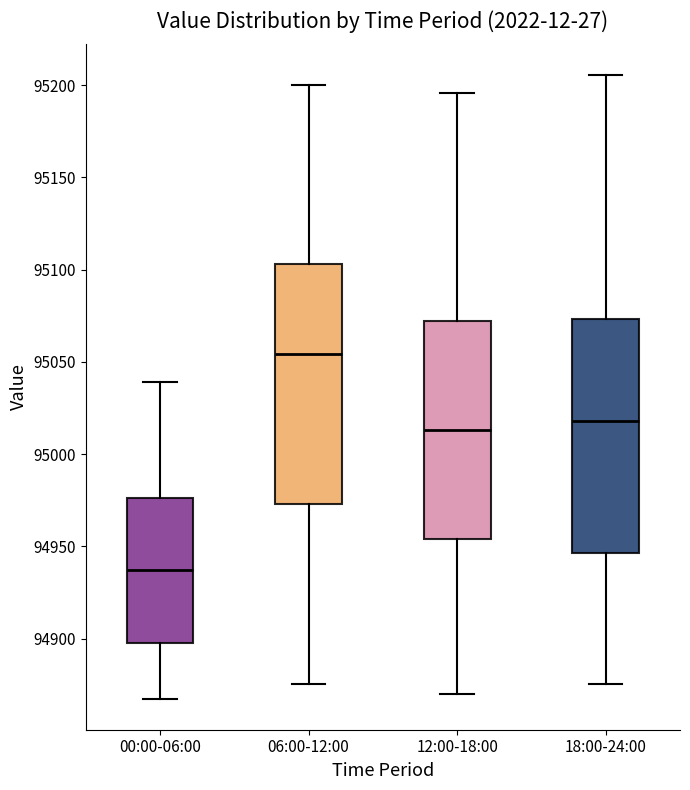

Reading left to right, transcribe this box plot: for each box, give where its median line is, the range the box spans, and where its two whiskers end, as read against the y-axis. The values are not printed on the chart, so give them approximately, as read against the axis.

00:00-06:00: median 94935, box 94895 to 94975, whiskers 94865 to 95040
06:00-12:00: median 95055, box 94975 to 95105, whiskers 94875 to 95200
12:00-18:00: median 95015, box 94955 to 95070, whiskers 94870 to 95195
18:00-24:00: median 95020, box 94945 to 95075, whiskers 94875 to 95205